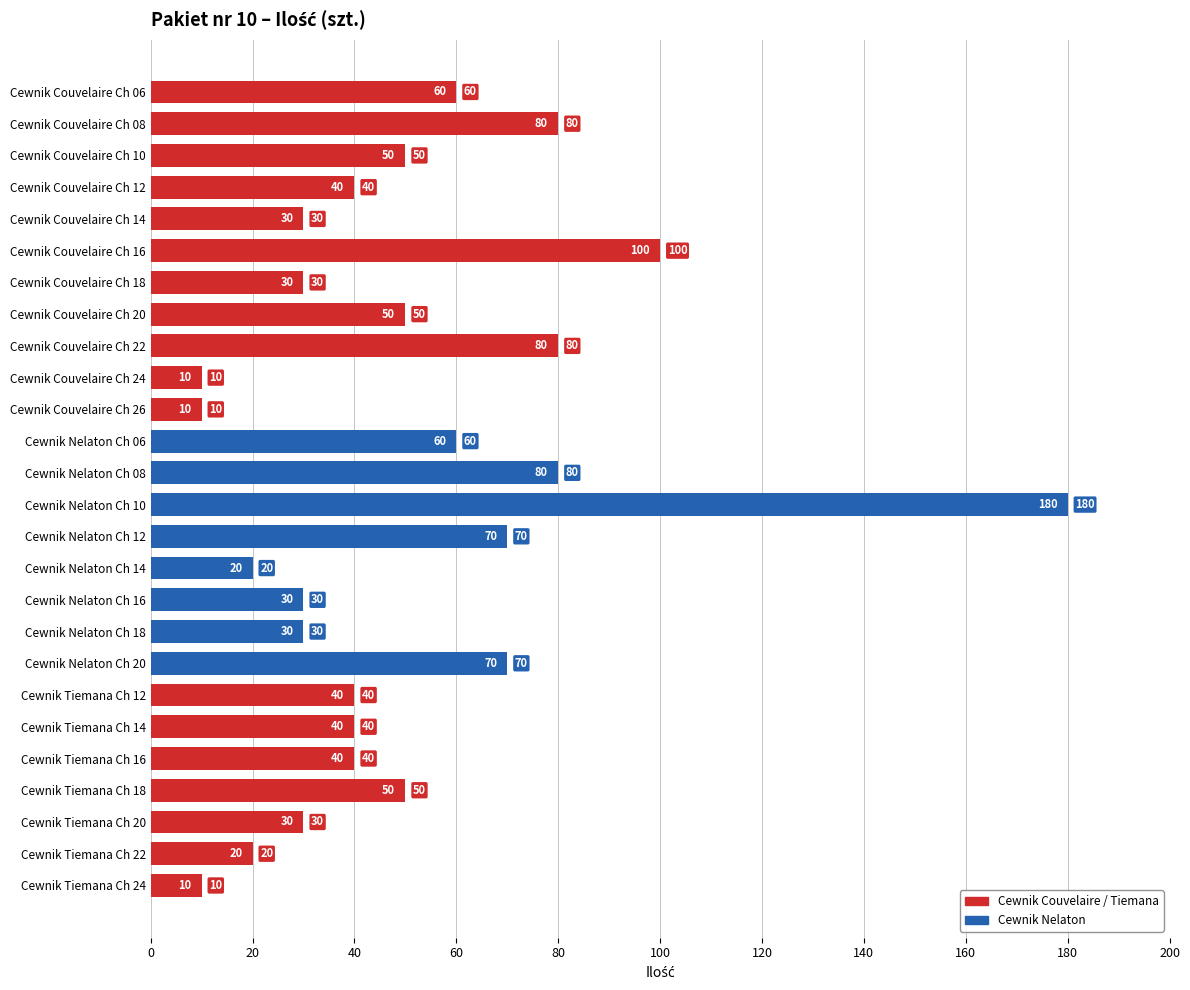

Reading top to bottom, list all the values displayed in this chart.

60	80	50	40	30	100	30	50	80	10	10	60	80	180	70	20	30	30	70	40	40	40	50	30	20	10